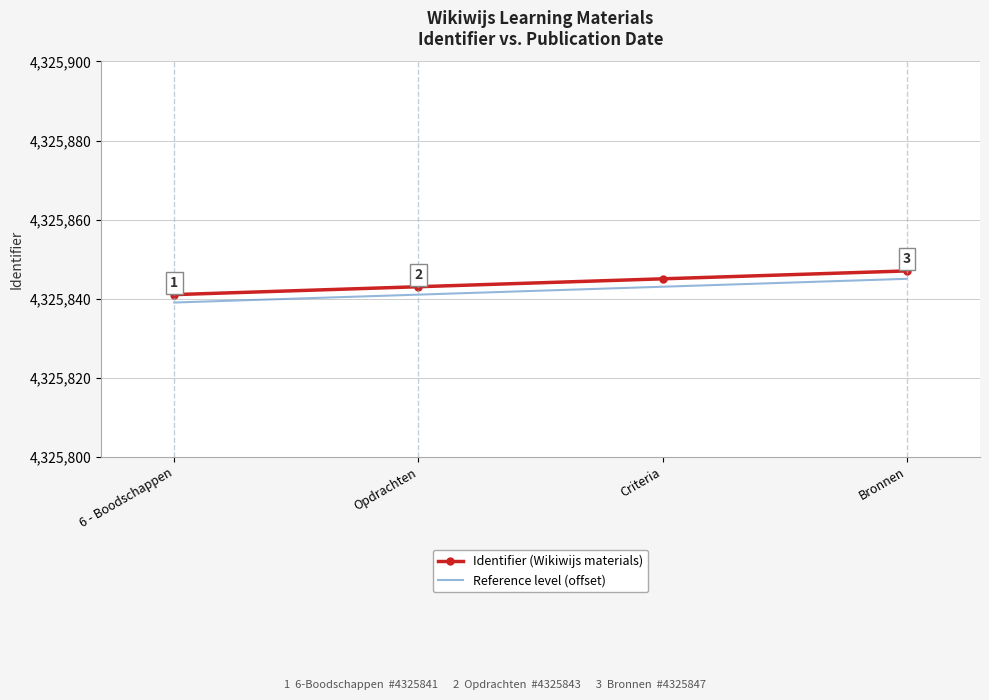

Is the value of Reference level (offset) at 6 - Boodschappen greater than the value of Identifier (Wikiwijs materials) at Criteria?

No